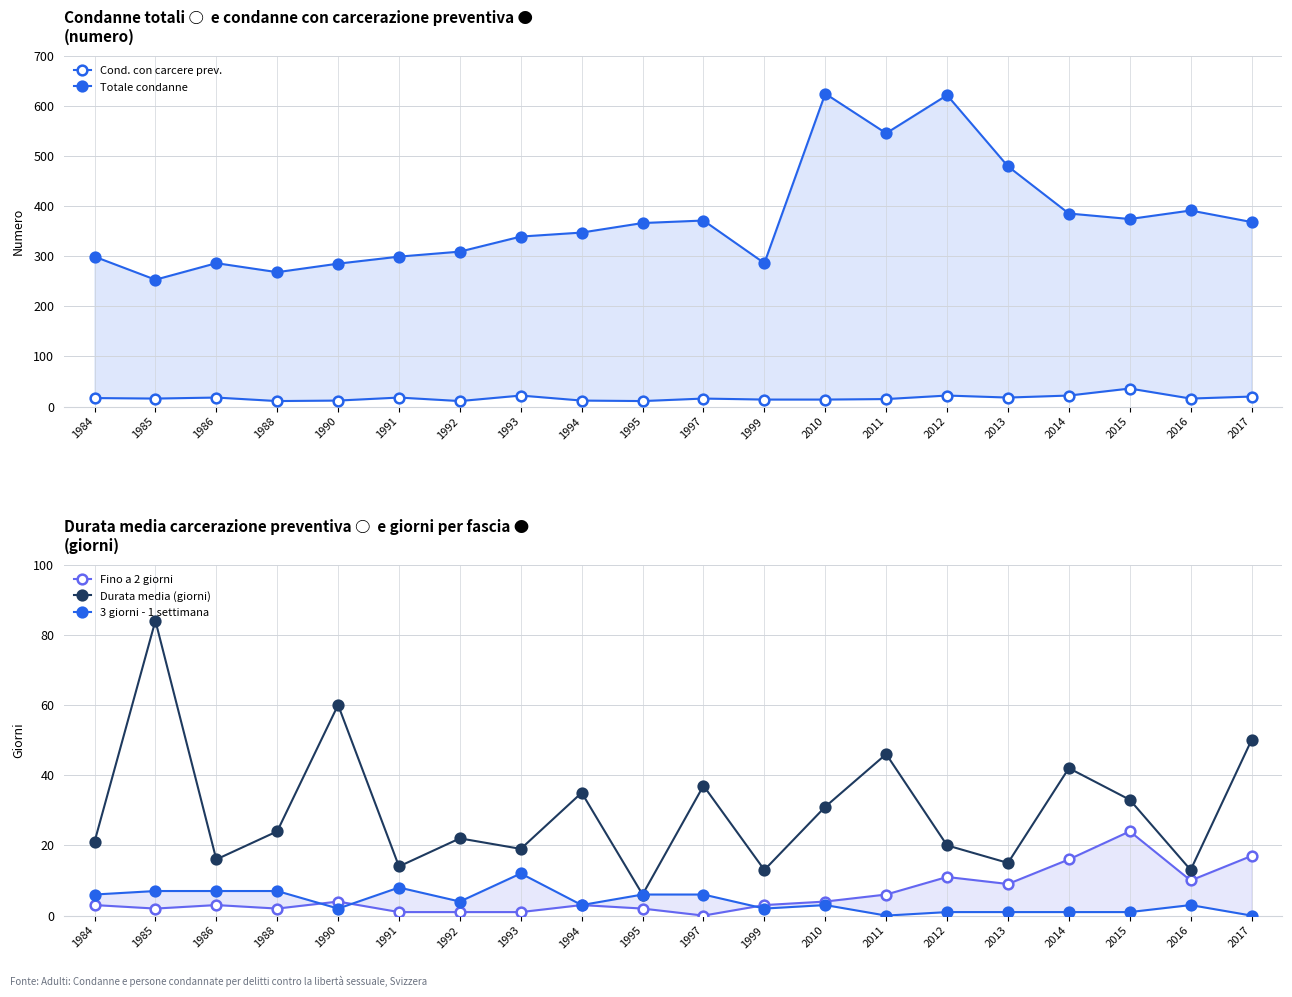

Does the chart display data point markers on the line(s)?

Yes